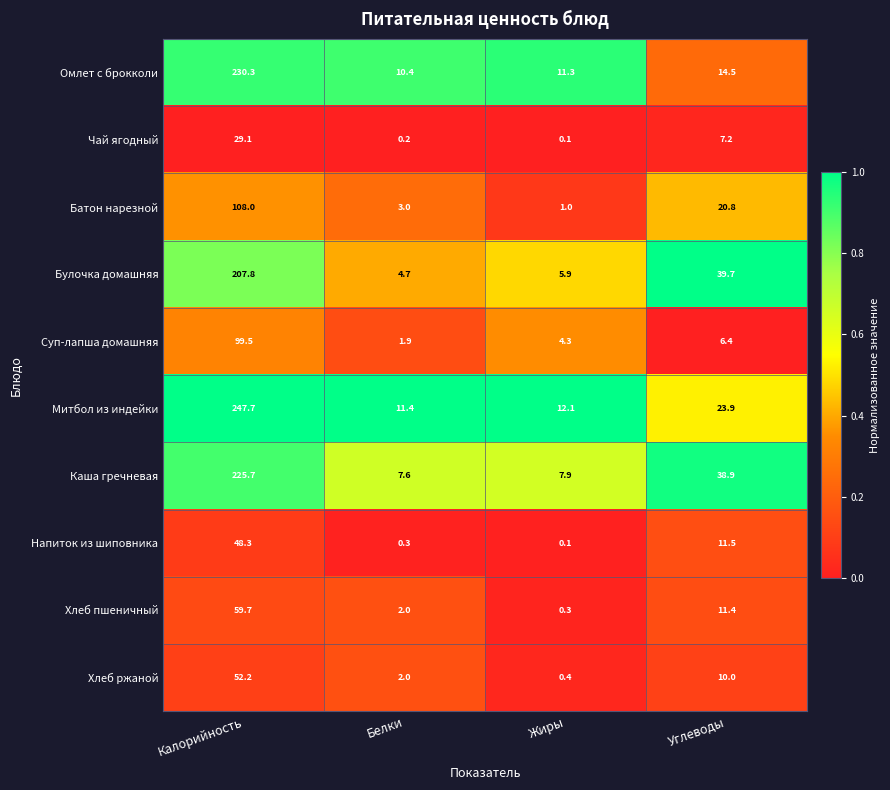

Which series has the largest range (max minus min)?

Митбол из индейки